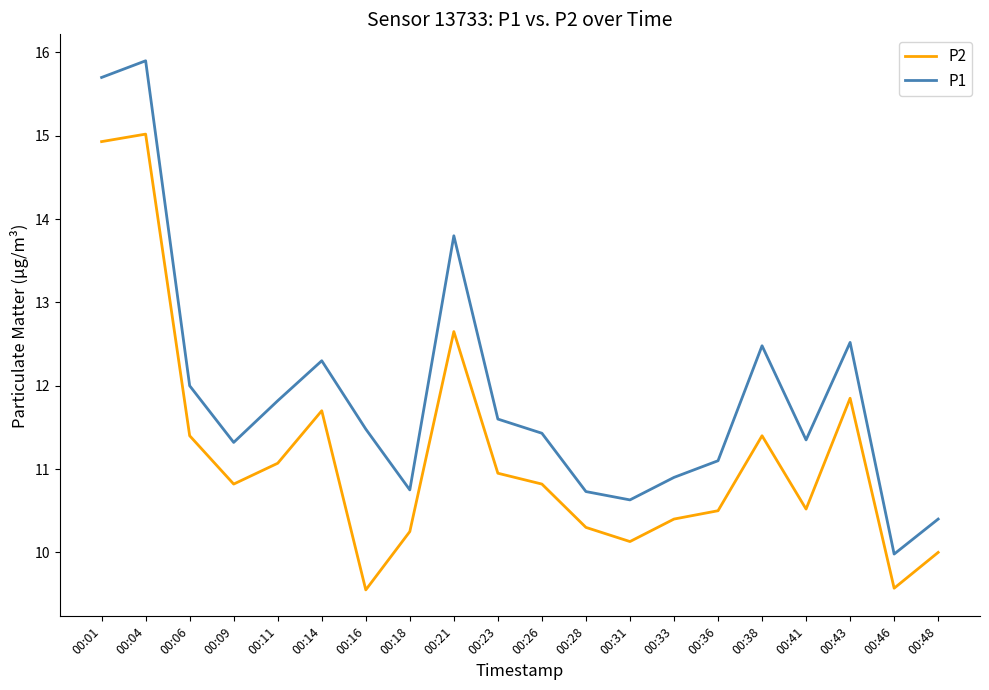

True or false: P2 has a value of 10.8 at 00:09.

True